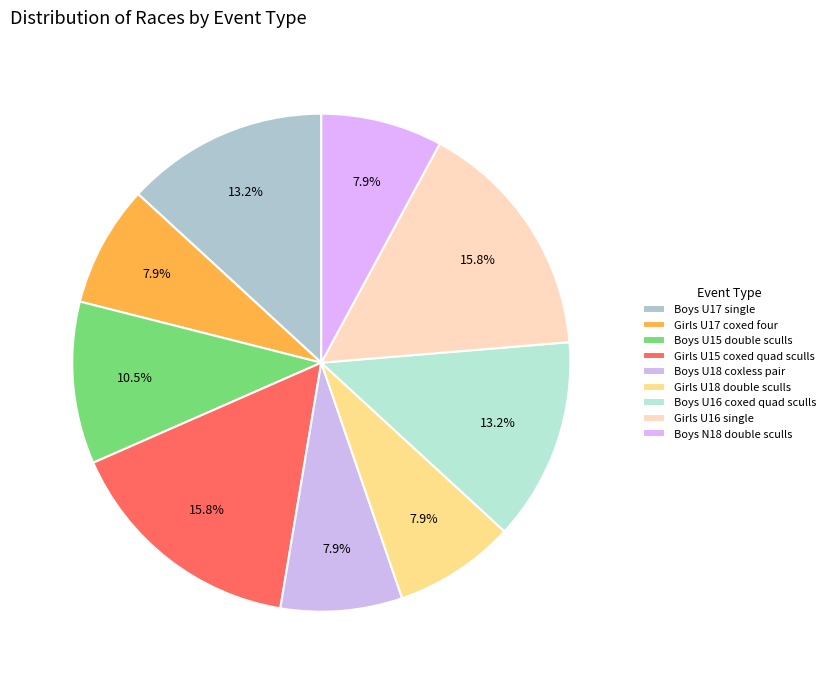

To the nearest percent, what is the difference between the largest and smallest slice percentages?

8%